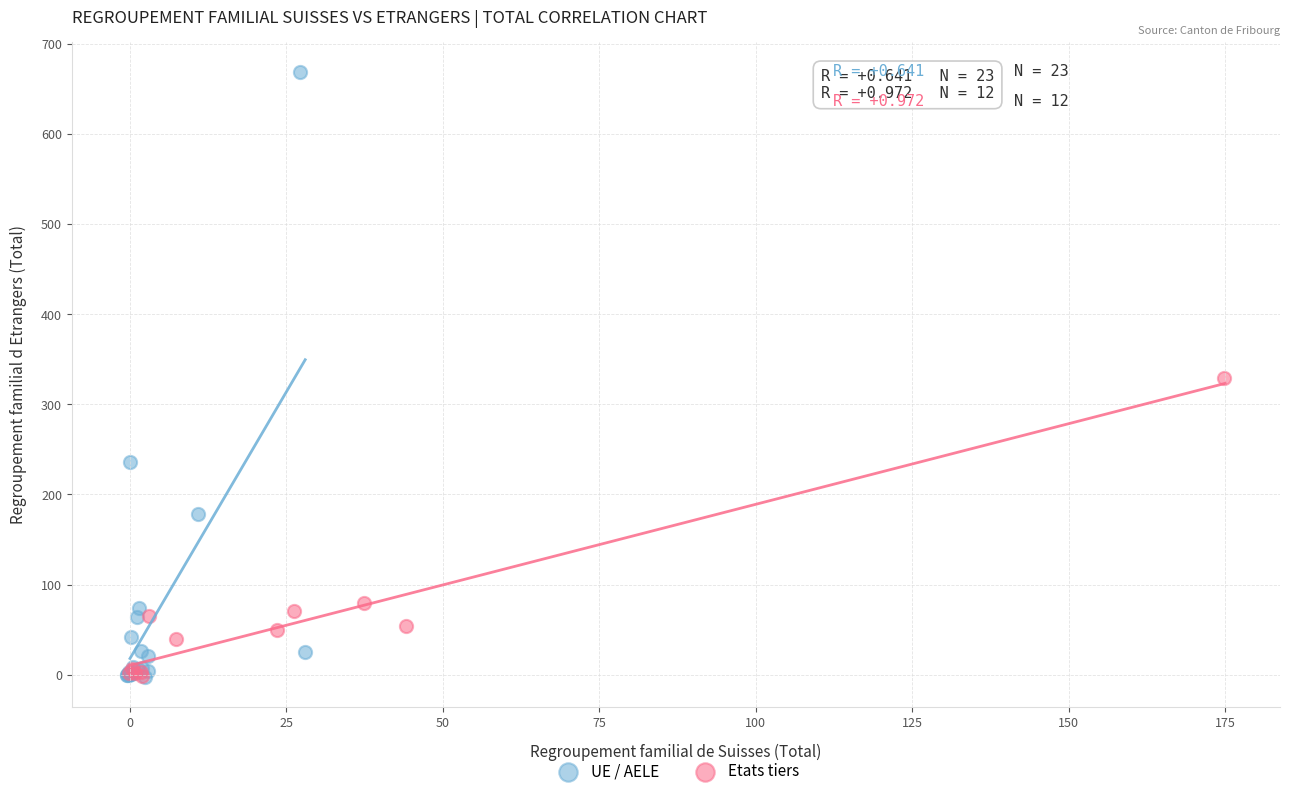

Which series contains the highest Y value?

UE / AELE